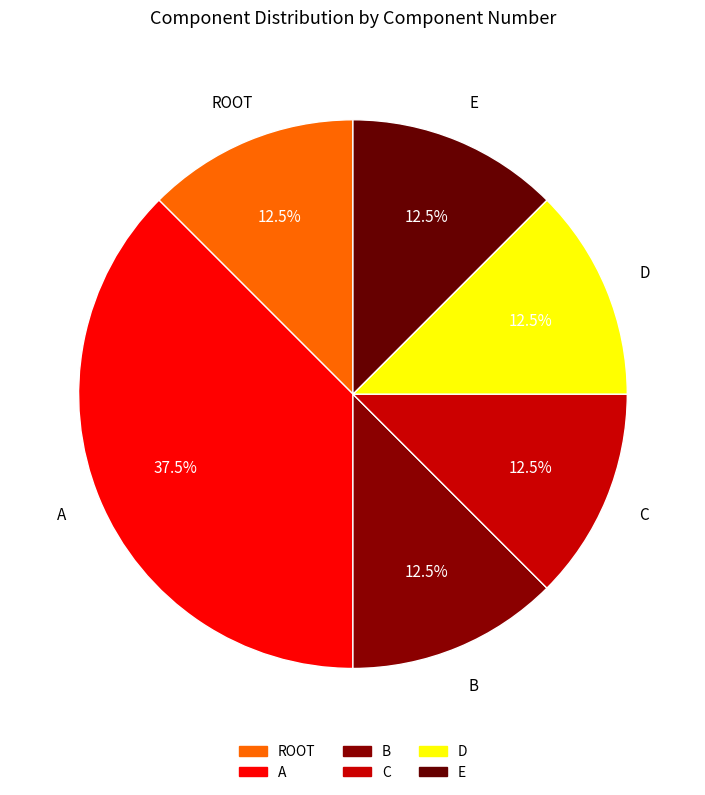

Is E the majority of the pie?

No